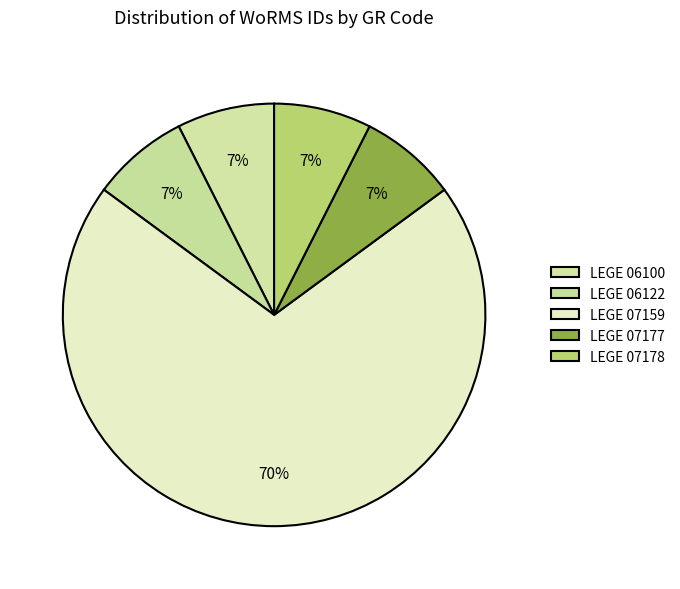

To the nearest percent, what is the average slice percentage?

20%